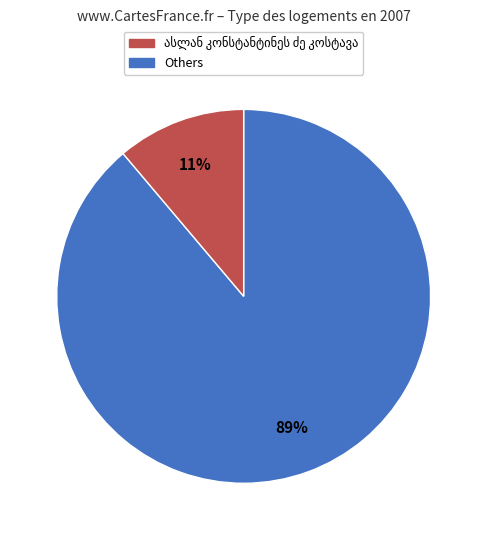

Does any single category account for the majority?

Yes